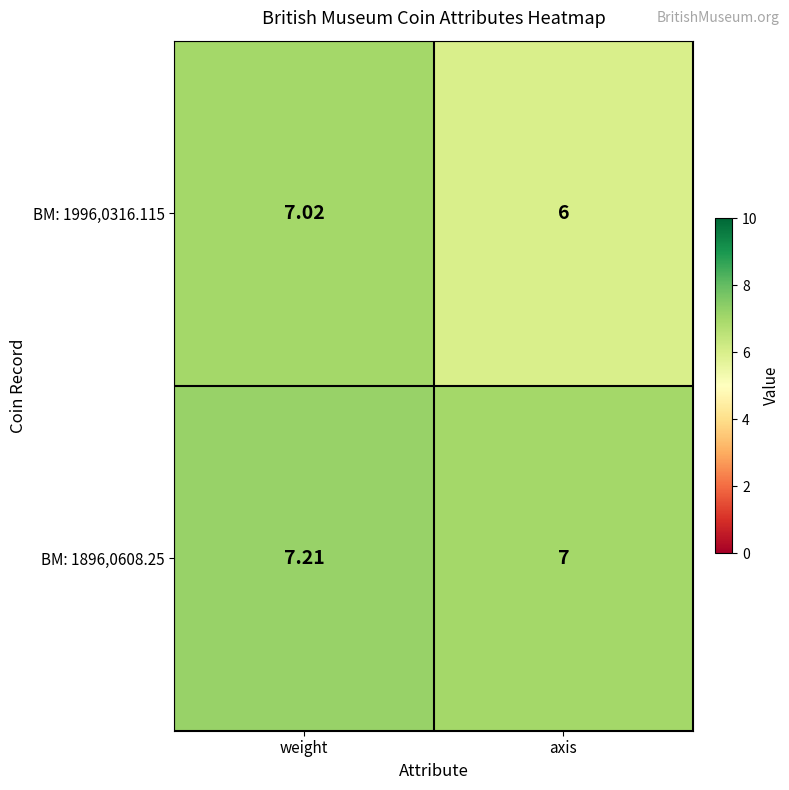

What is the minimum value shown in the chart?

6.0